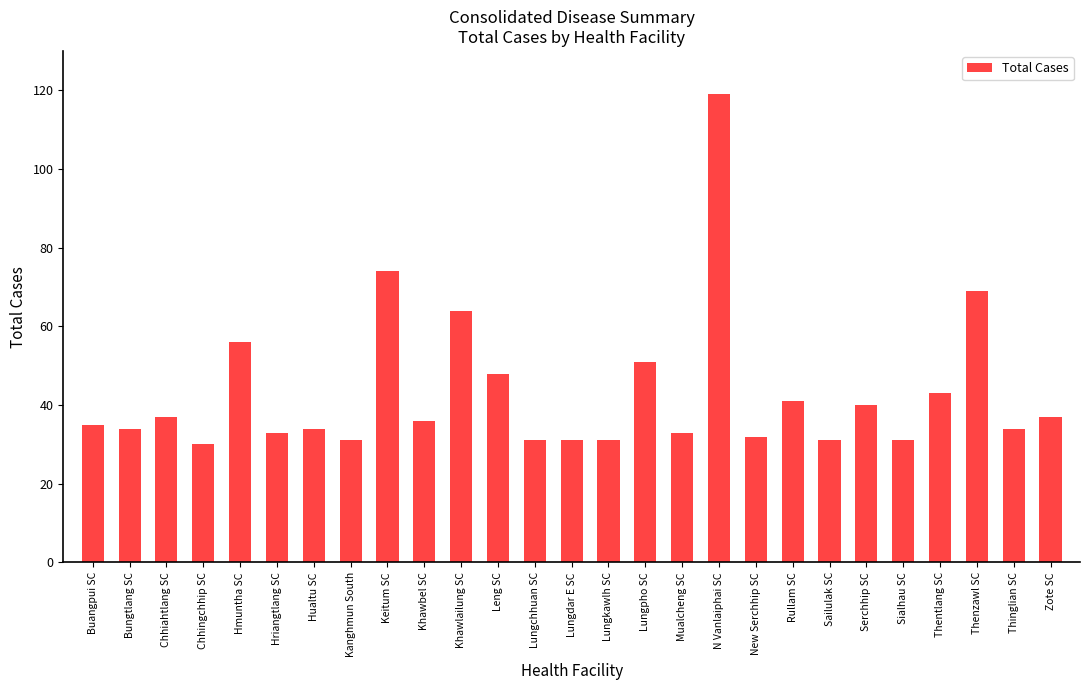

Does the chart contain any negative values?

No